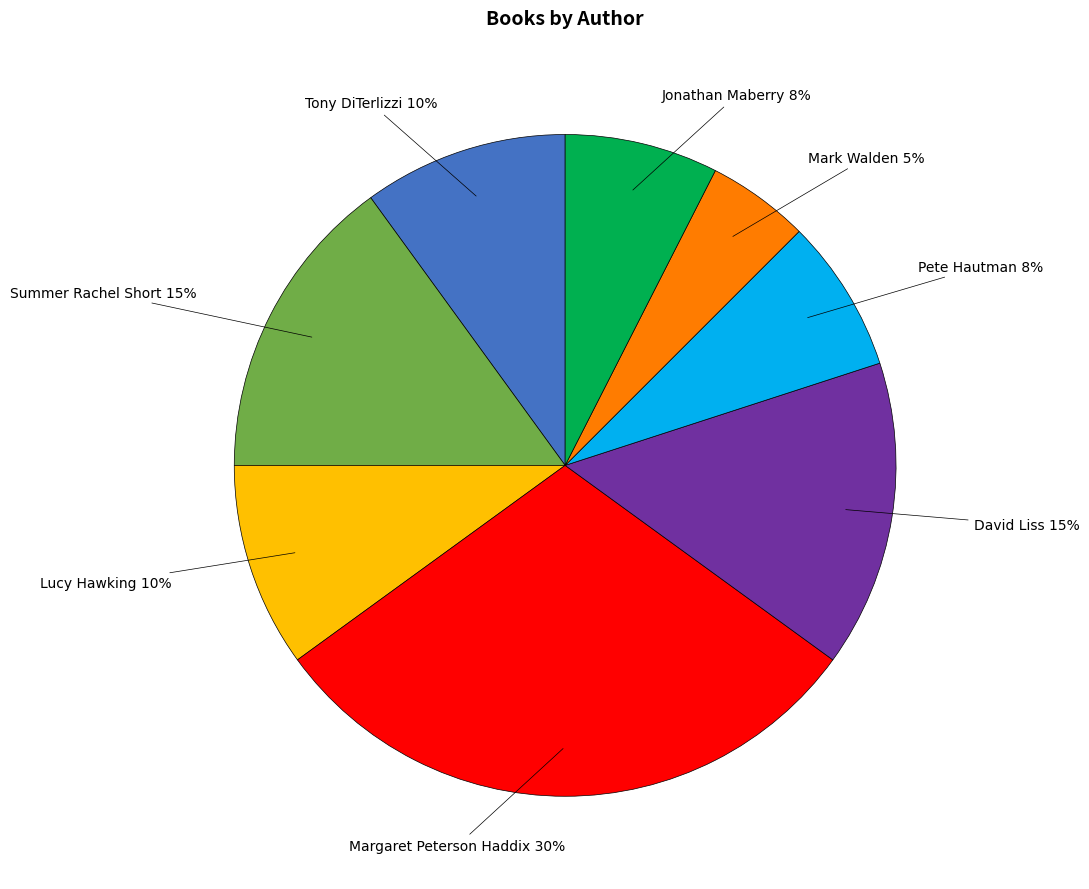

Is Pete Hautman the majority of the pie?

No